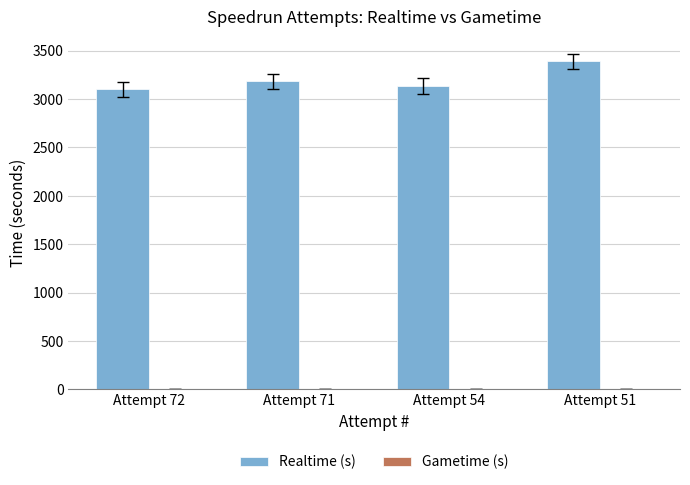

Which has a higher value, Attempt 72 or Attempt 54?

Attempt 54